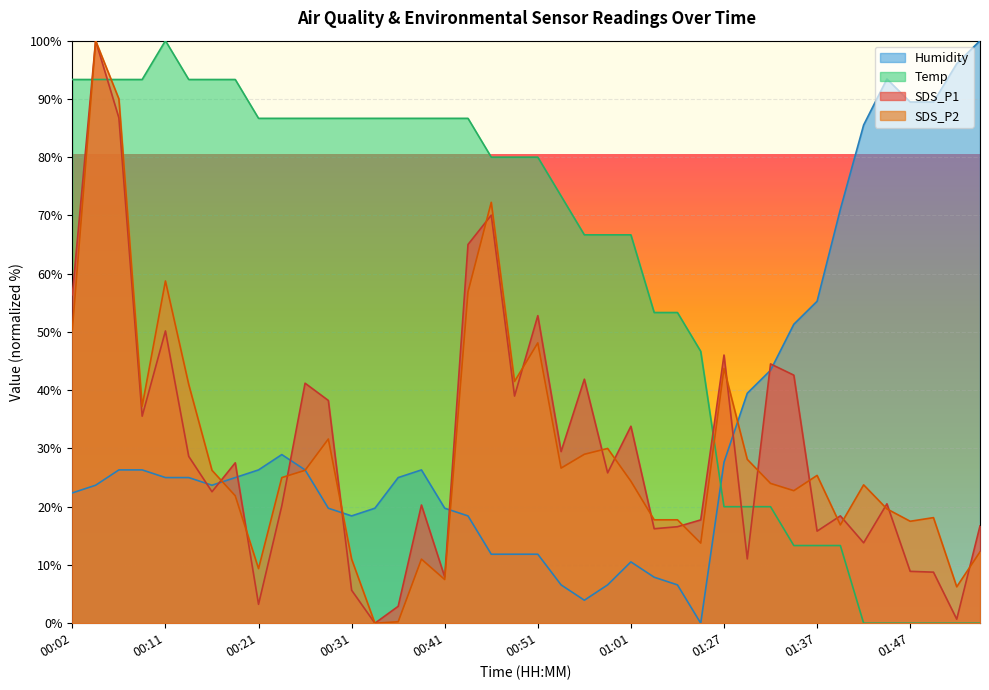

At which category does SDS_P2 reach its first local valley?

00:09